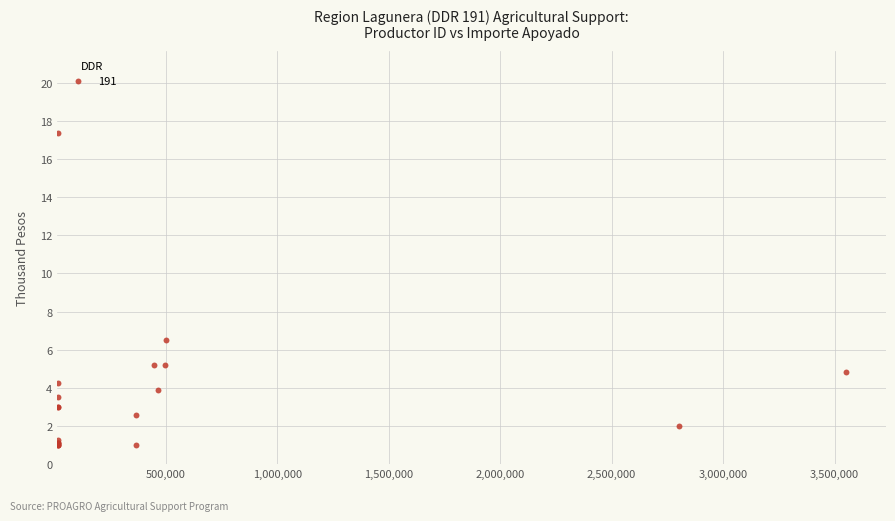

What Y value in the scatter plot is closest to 9?

6.5